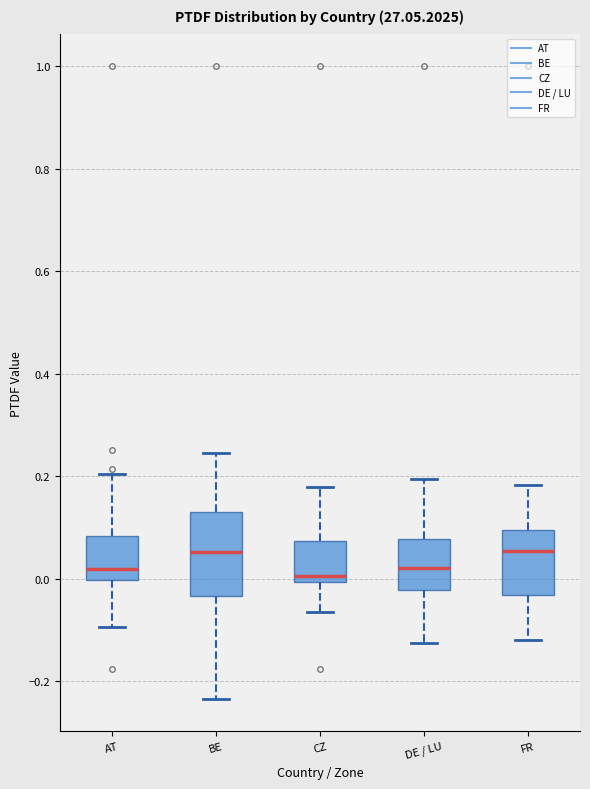

Comparing the boxes themselves (not the whiskers), which one is the tallest?

BE